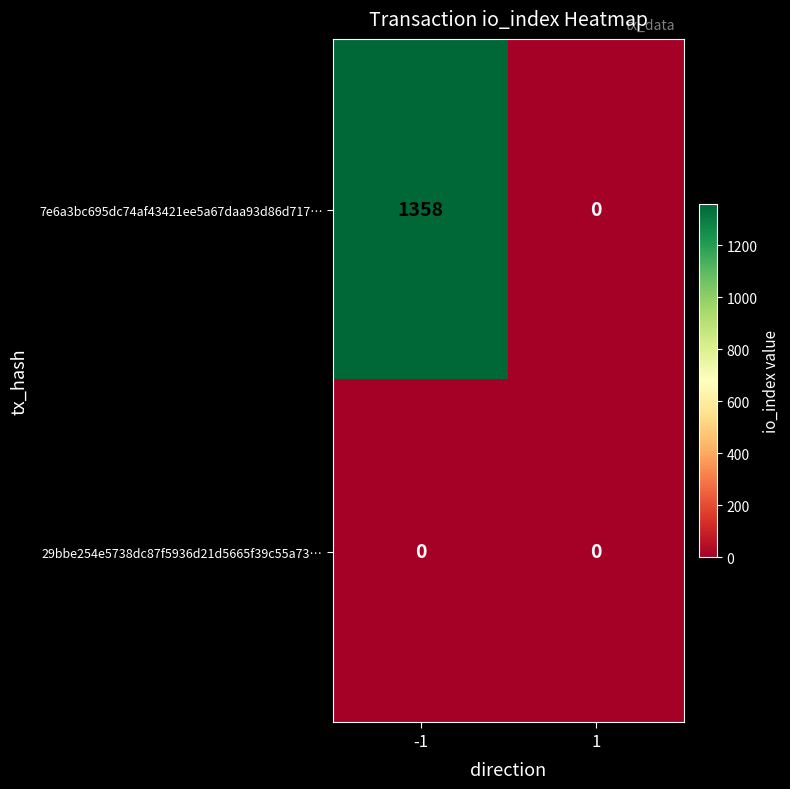

Reading left to right, what are all the values shown in this chart?

7e6a3bc695dc74af43421ee5a67daa93d86d717…: -1=1358	1=0
29bbe254e5738dc87f5936d21d5665f39c55a73…: -1=0	1=0